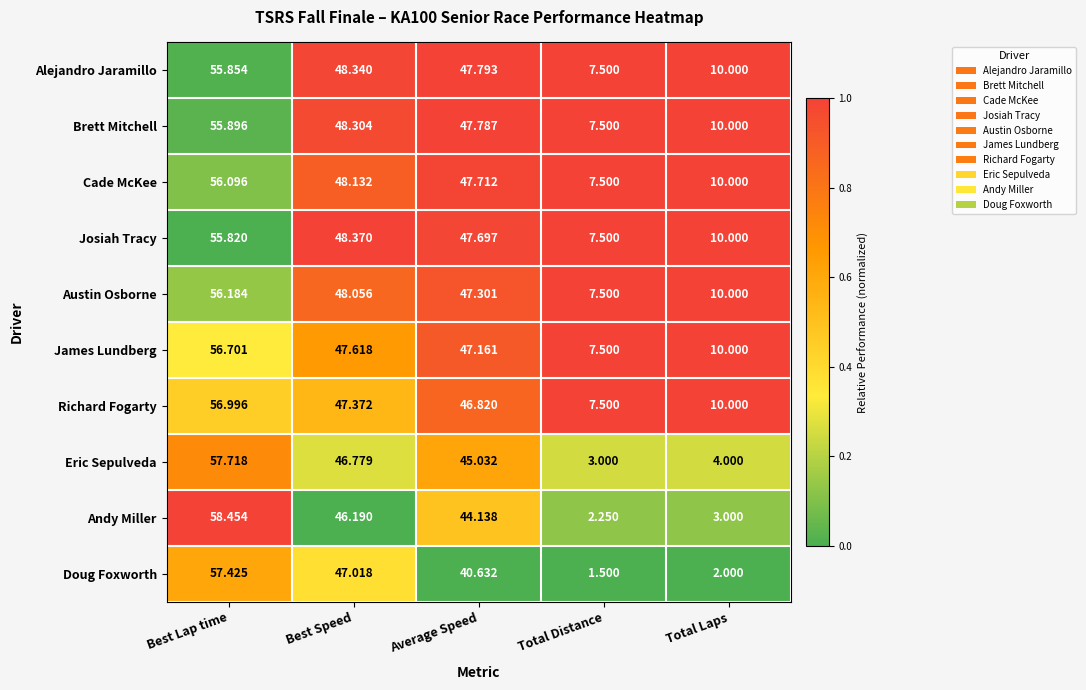

Which category has the lowest value in the Doug Foxworth series?

Total Distance